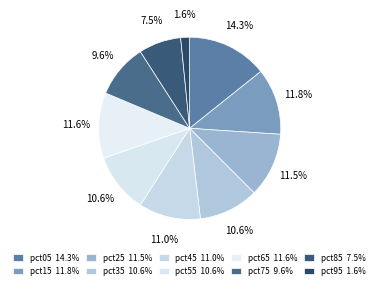

To the nearest percent, what is the combined percentage of pct05 and pct85?

22%